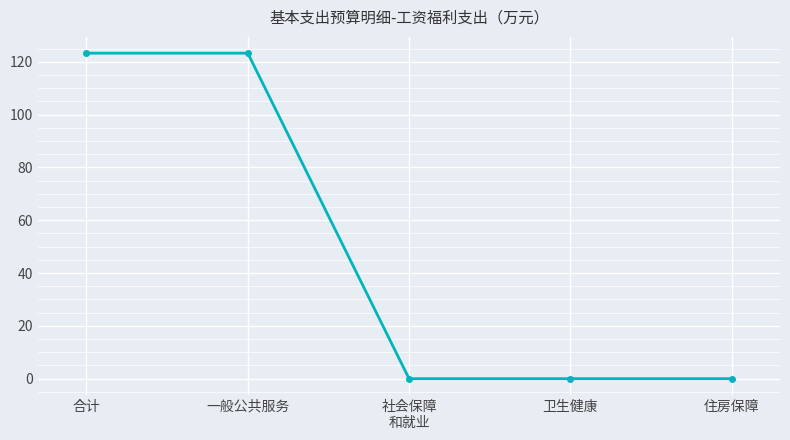

What is the greatest value displayed?

123.2